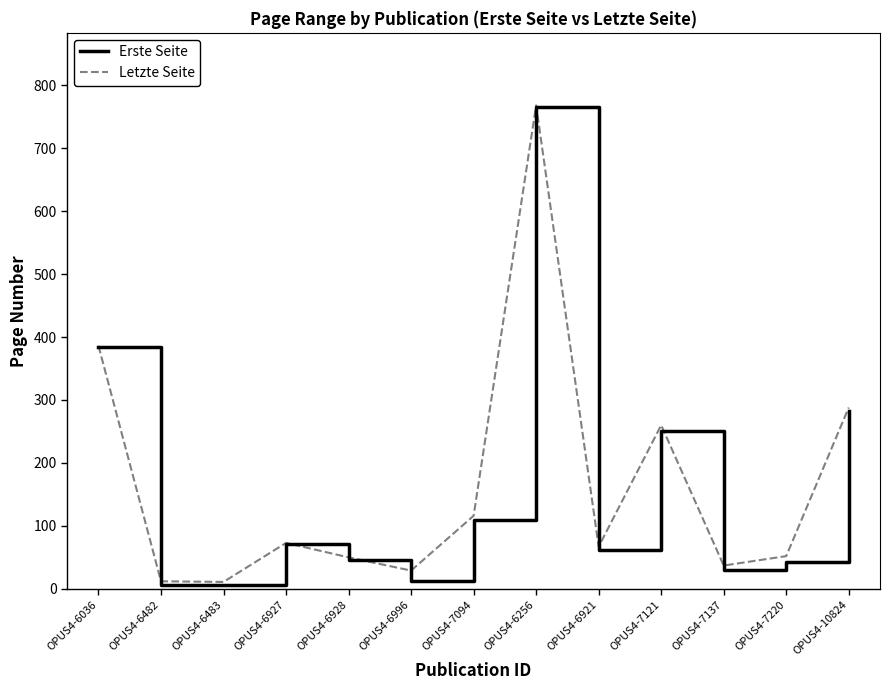

Which series has the largest range (max minus min)?

Erste Seite